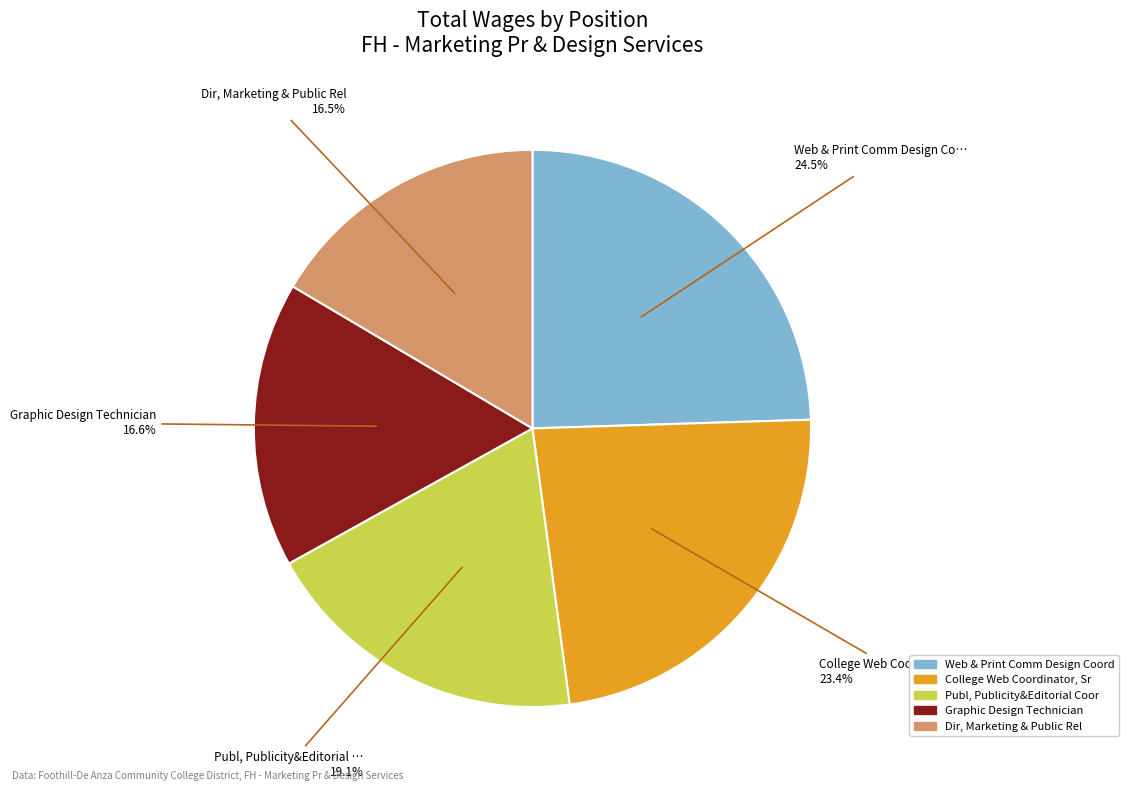

To the nearest percent, what is the average slice percentage?

20%